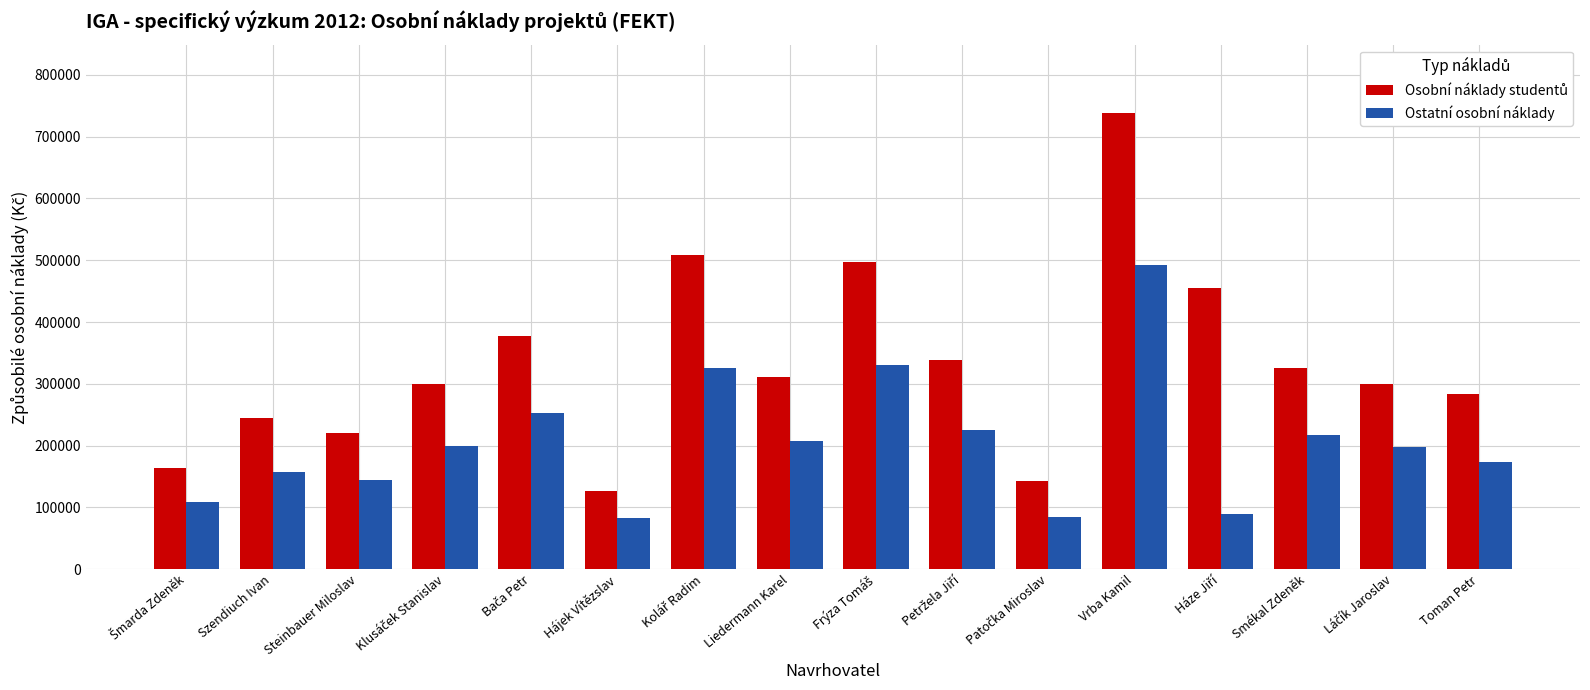

At which category is the sum across all series the highest?

Vrba Kamil